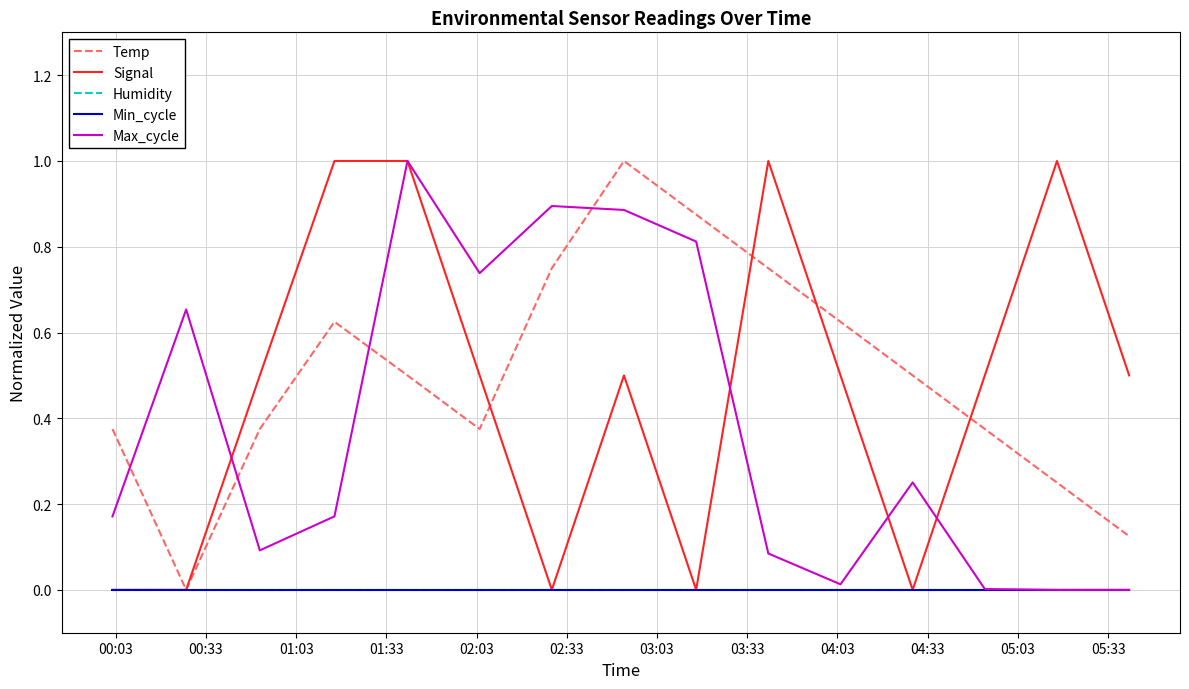

Does the chart have visible grid lines?

Yes